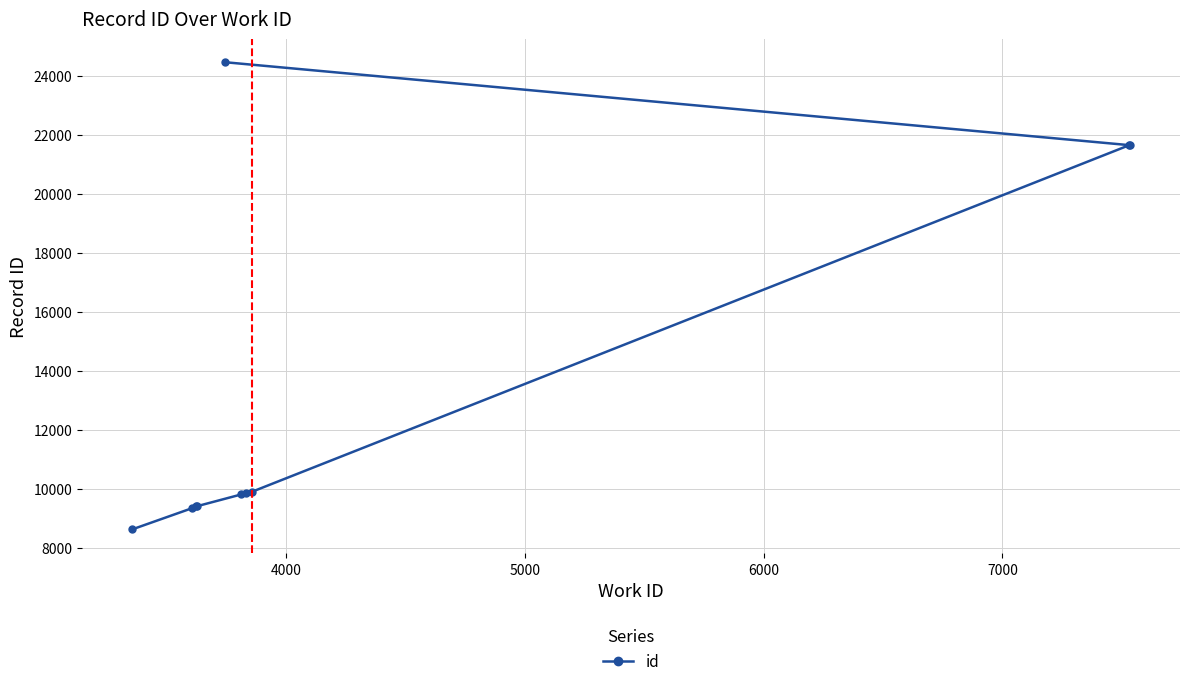

What is the smallest value displayed?

8626